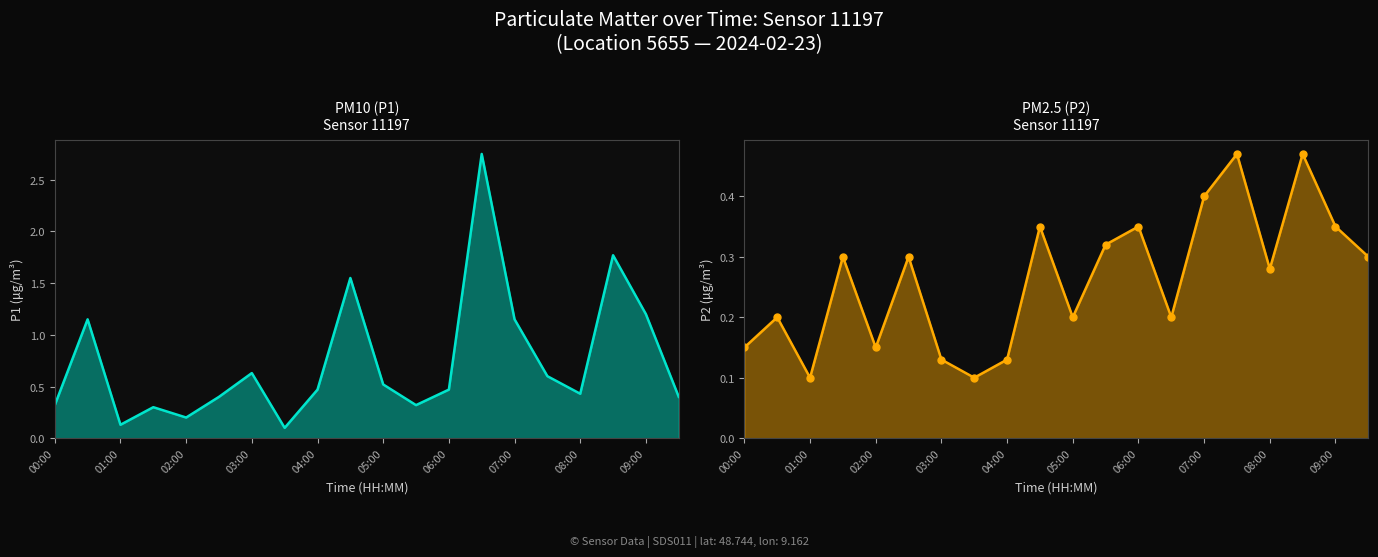

In P1, how many points are lower than both neighbors (excluding endpoints)?

5